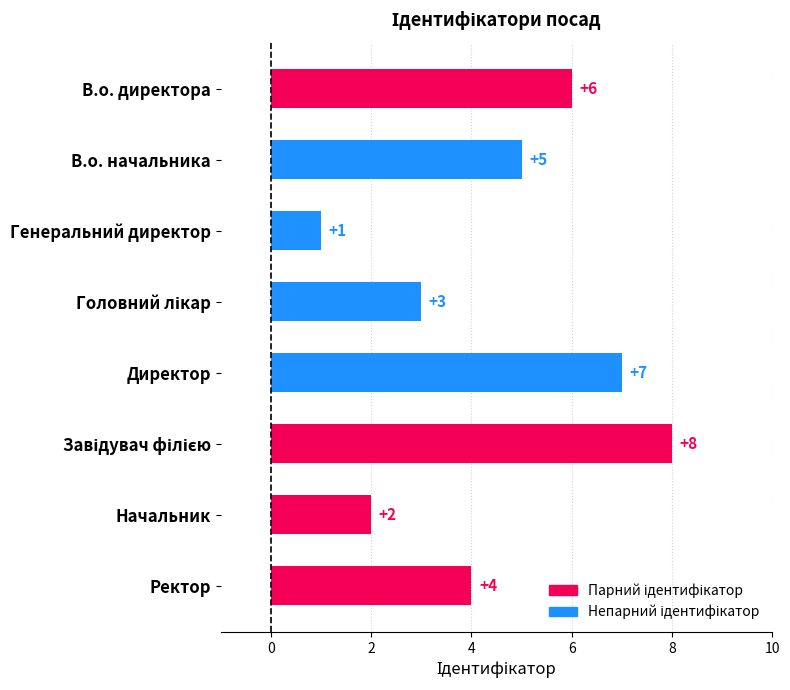

Does the chart contain stacked bars?

No